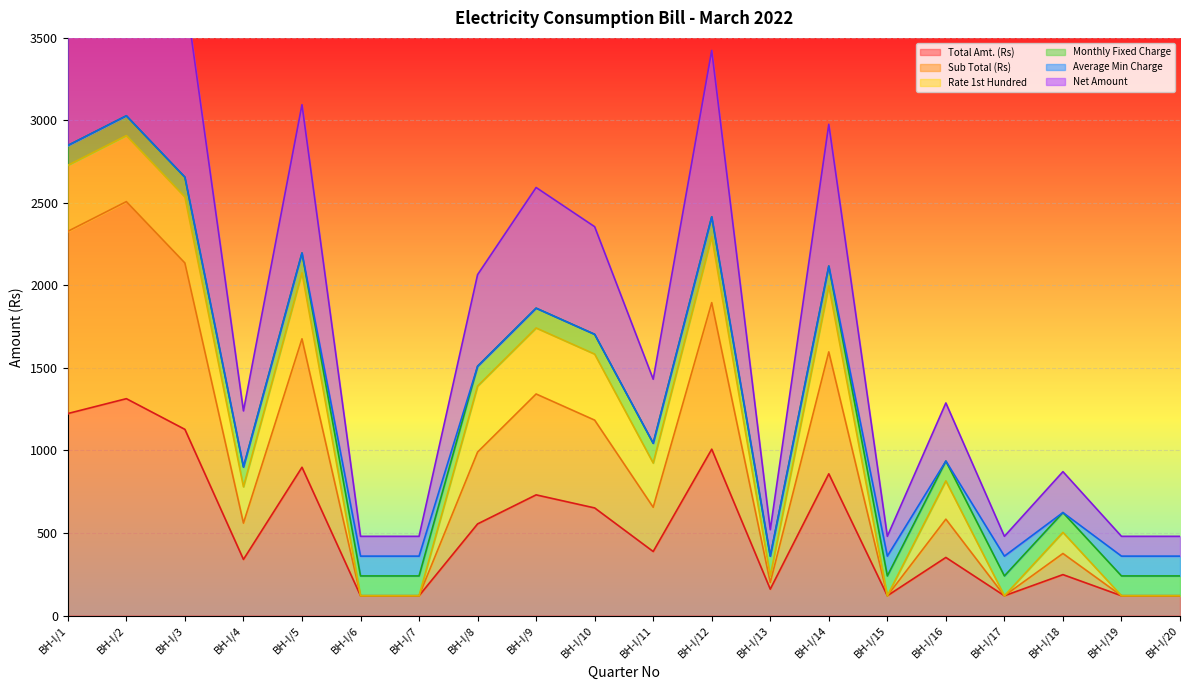

What is the value of the Net Amount point at the 16th from the left?

1288.0